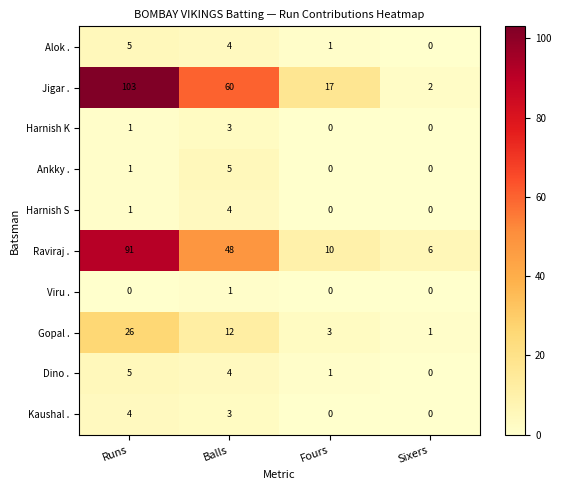

What is the total value across all series at Sixers?

9